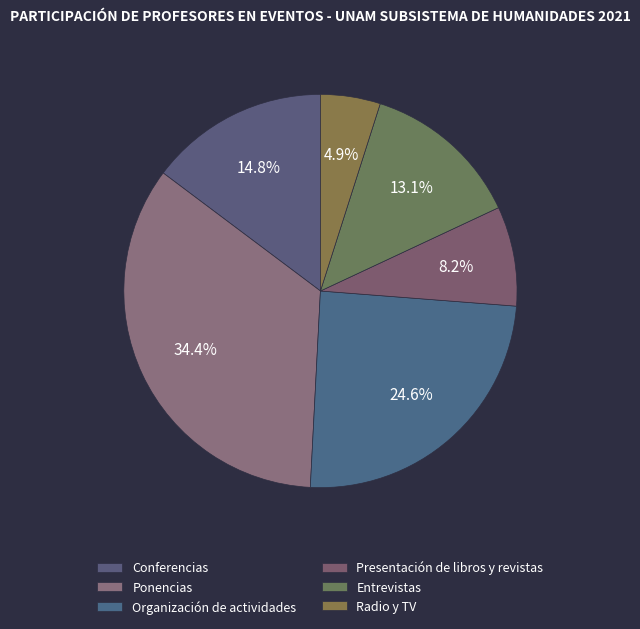

Does Radio y TV account for over 50% of the chart?

No